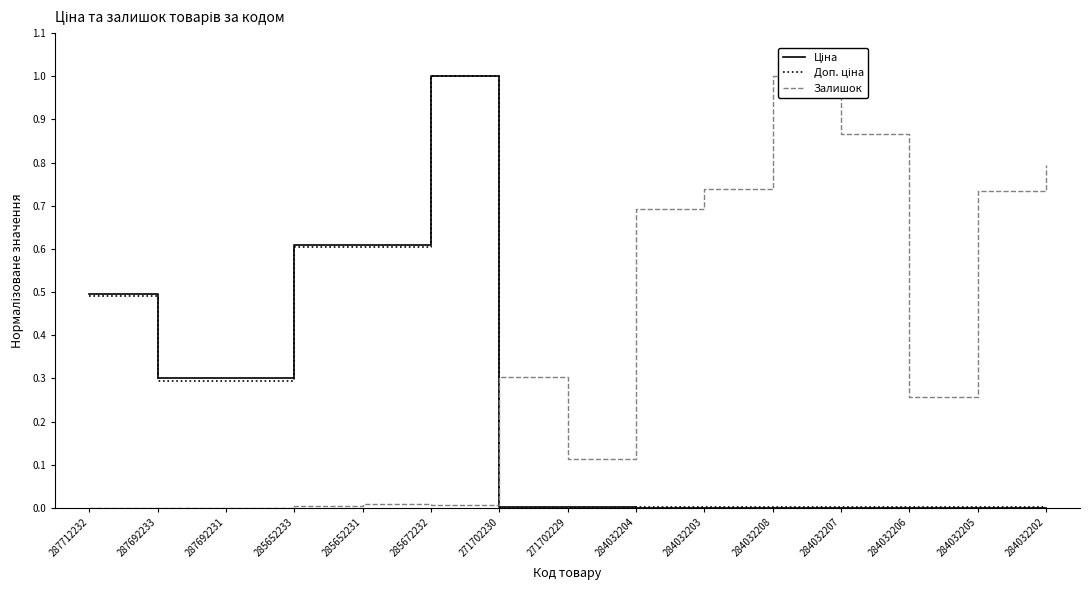

What is the maximum value shown in the chart?

1.0